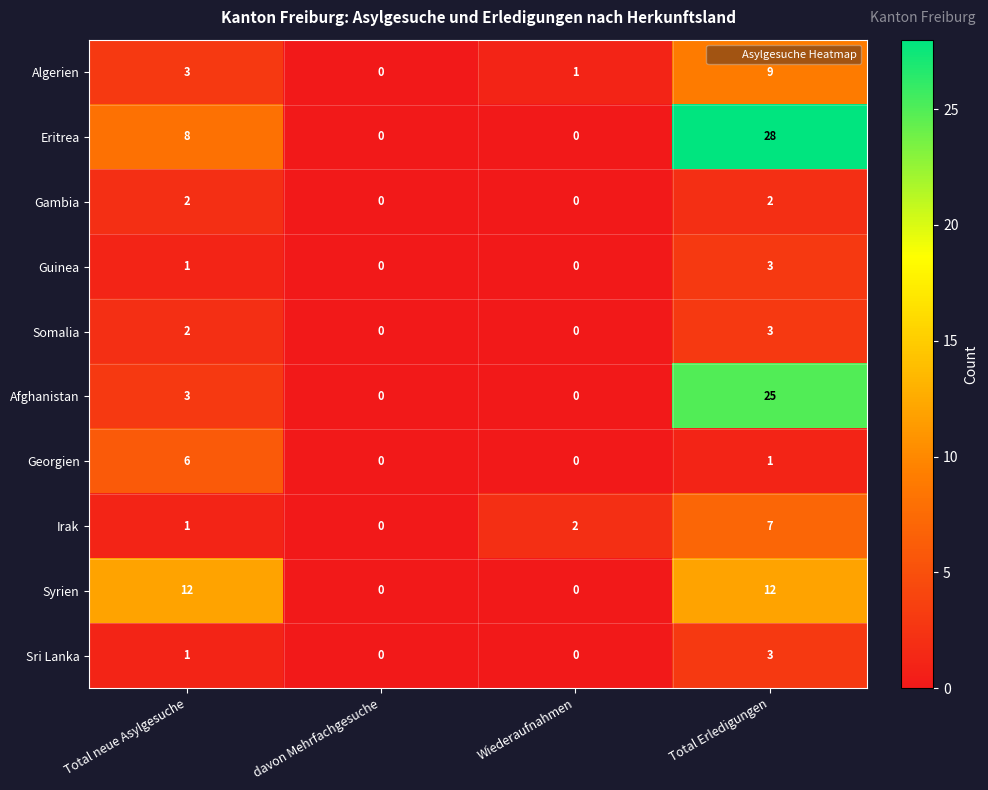

Which series has the largest range (max minus min)?

Eritrea